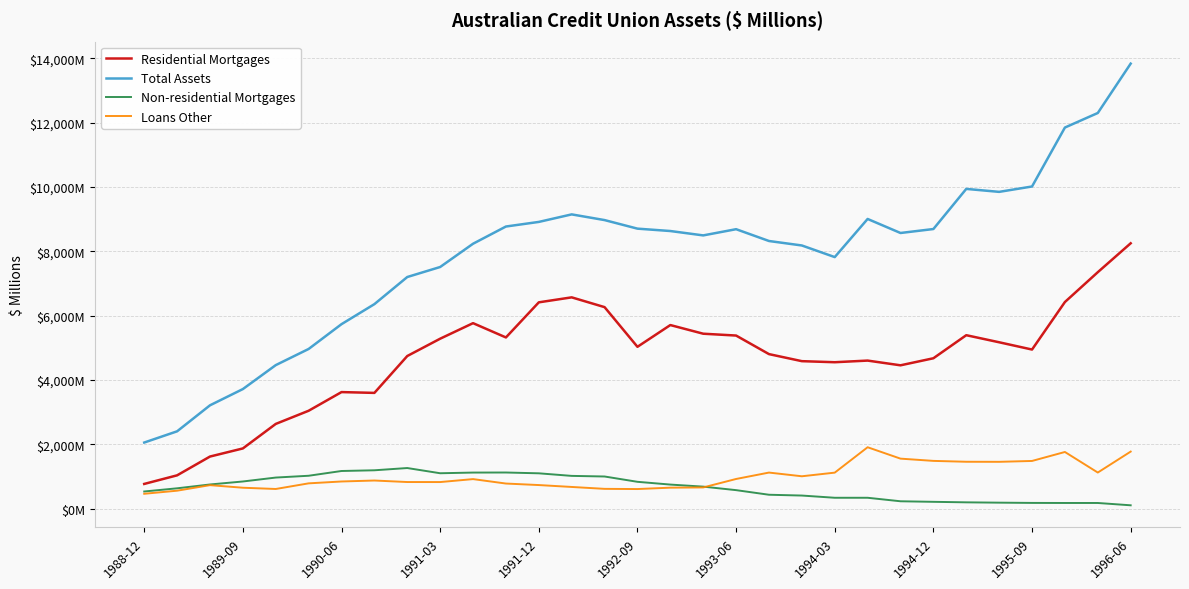

Does the chart have visible grid lines?

Yes